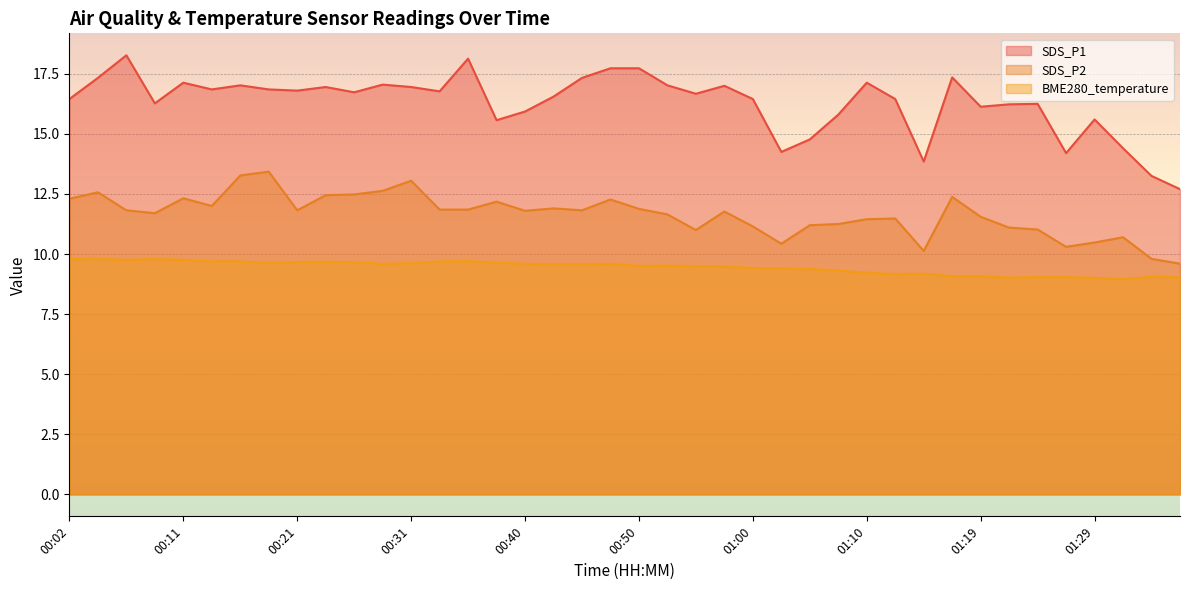

True or false: SDS_P2 and BME280_temperature intersect in this chart.

False